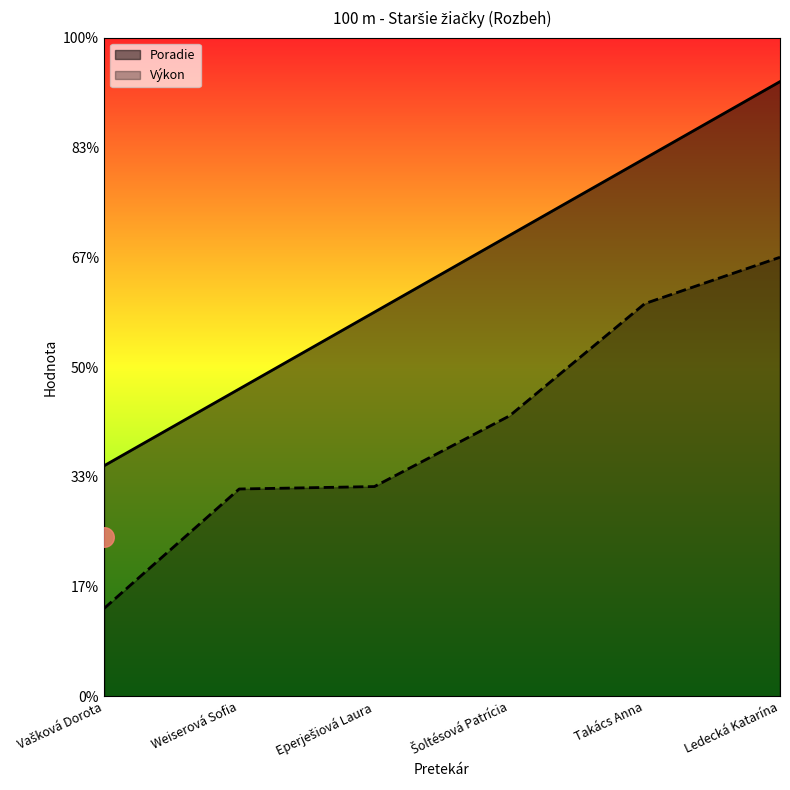

At which category is the sum across all series the highest?

Ledecká Katarína